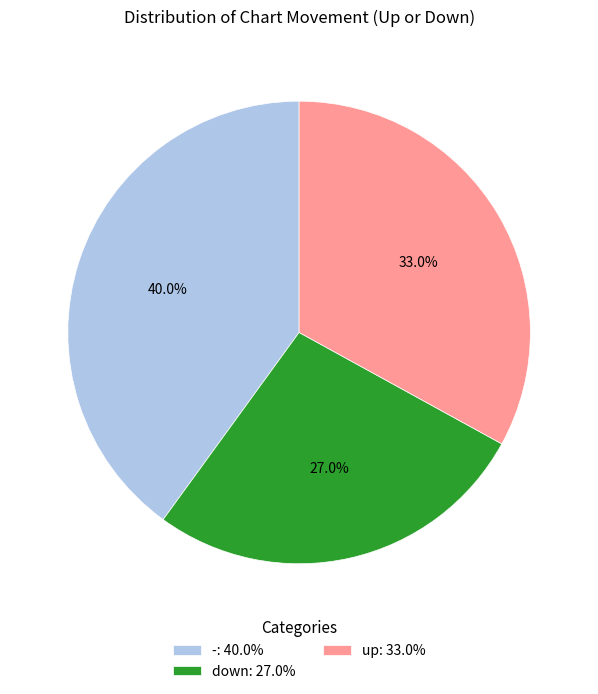

Rank the categories by value from lowest to highest.

down, up, -